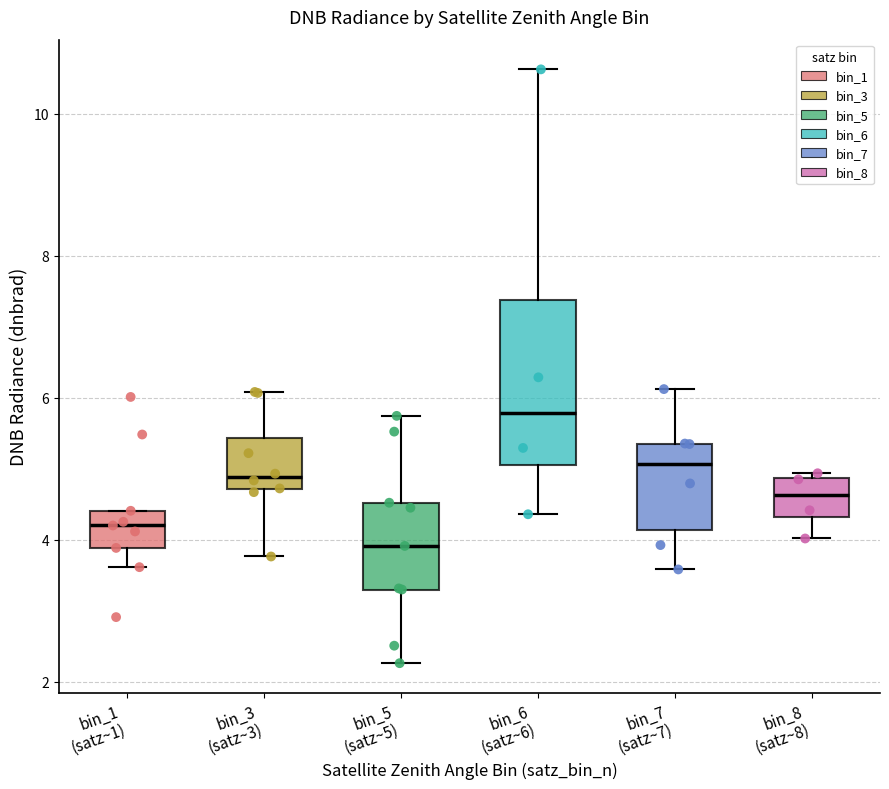

Where does the median line of the box for bin_8 (satz~8) sit on the y-axis? The values are not printed on the chart, so give them approximately, as read against the axis.

4.6